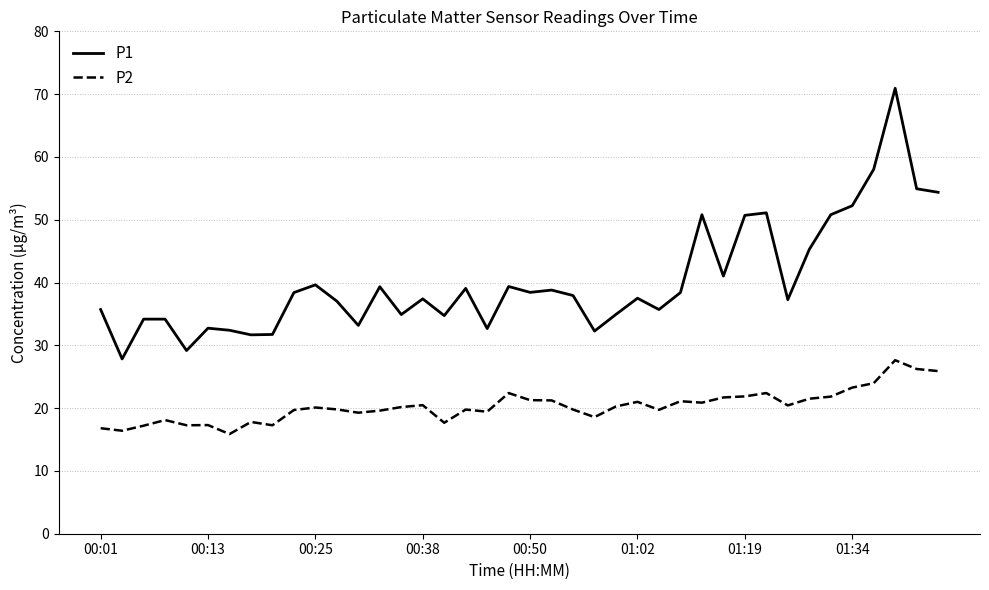

List the series in order of their peak value, lowest first.

P2, P1